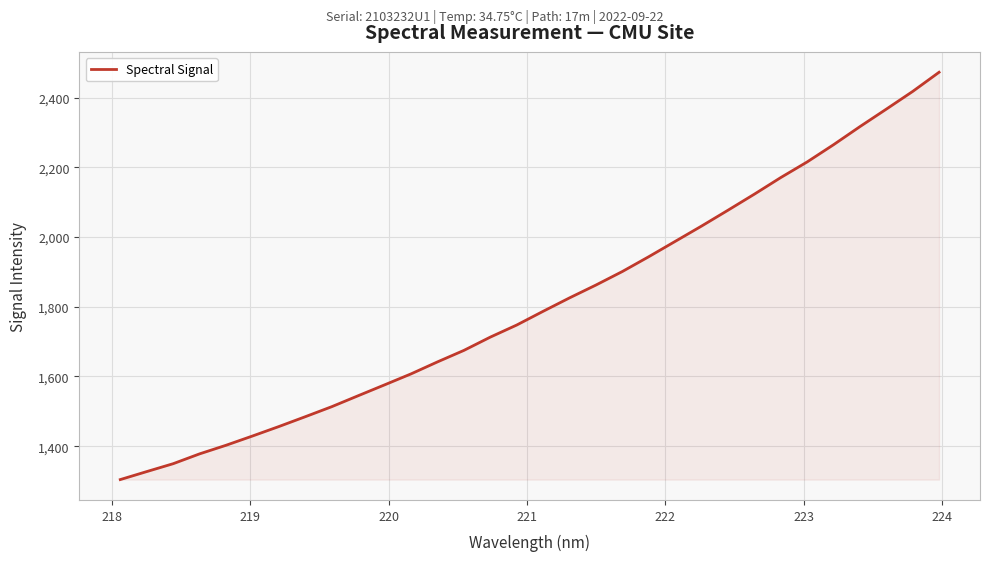

What is the difference between the maximum and minimum values?

1168.3